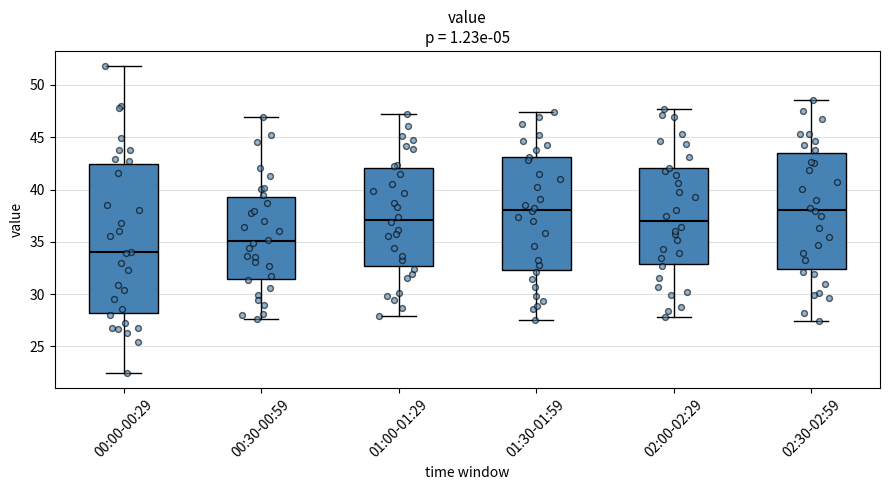

Reading left to right, transcribe this box plot: for each box, give where its median line is, the range the box spans, and where its two whiskers end, as read against the y-axis. The values are not printed on the chart, so give them approximately, as read against the axis.

00:00-00:29: median 34.0, box 28.0 to 42.5, whiskers 22.5 to 52.0
00:30-00:59: median 35.0, box 31.5 to 39.5, whiskers 27.5 to 47.0
01:00-01:29: median 37.0, box 32.5 to 42.0, whiskers 28.0 to 47.5
01:30-01:59: median 38.0, box 32.5 to 43.0, whiskers 27.5 to 47.5
02:00-02:29: median 37.0, box 33.0 to 42.0, whiskers 28.0 to 47.5
02:30-02:59: median 38.0, box 32.5 to 43.5, whiskers 27.5 to 48.5